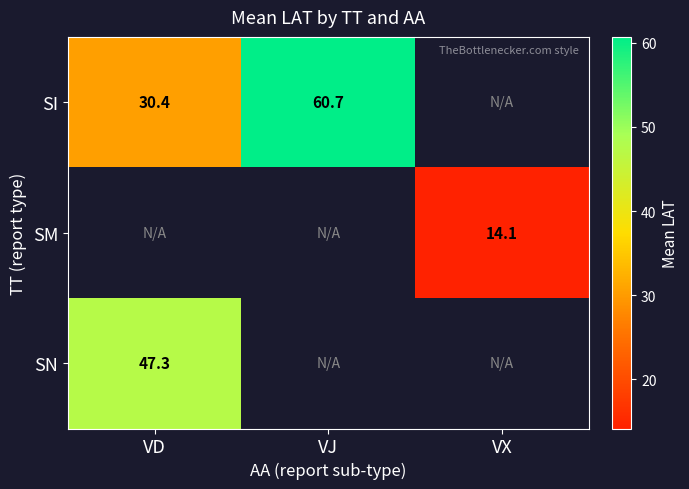

What is the difference between the SI values at VJ and VD?

30.3